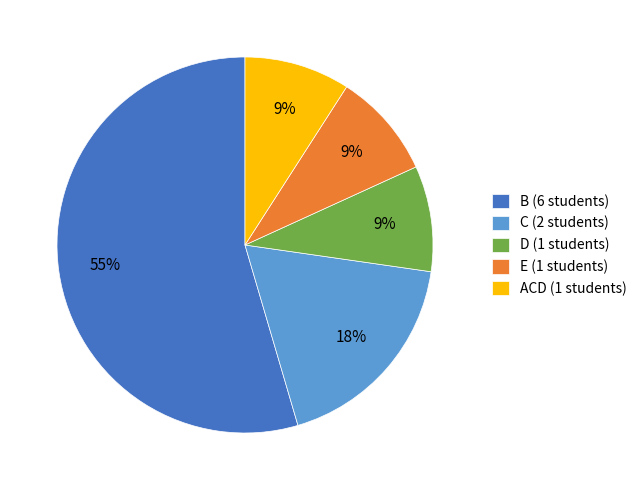

To the nearest percent, what is the difference between the D (1 students) and C (2 students) slice percentages?

9%